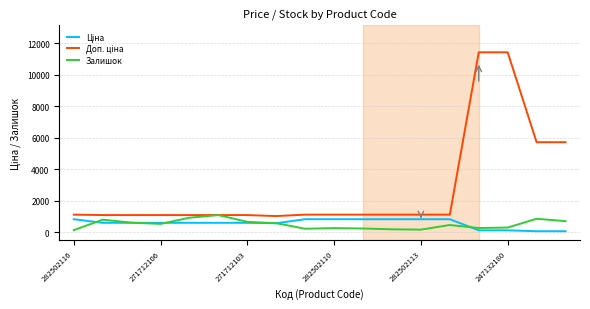

What is the maximum value for Залишок?

1080.0